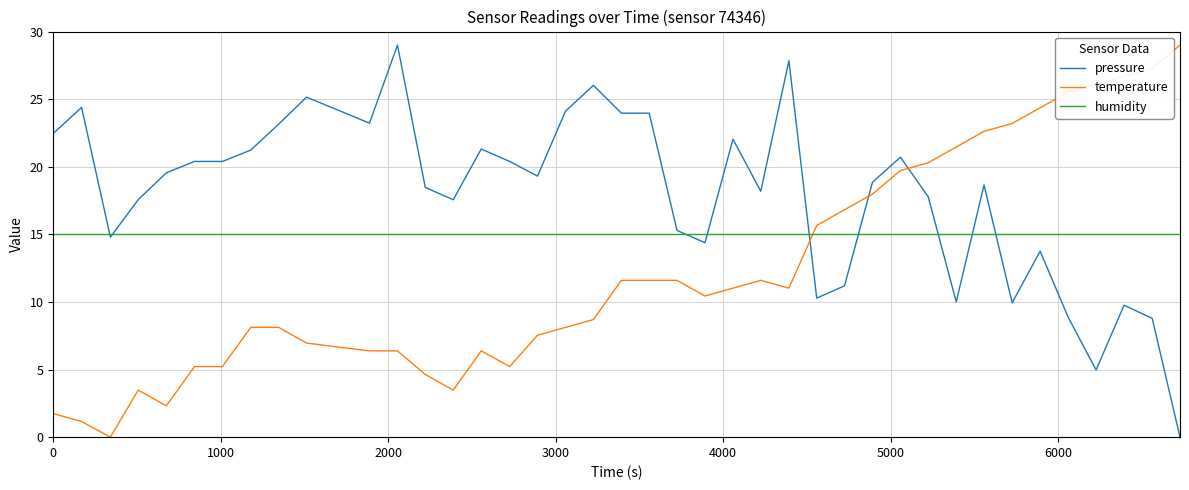

True or false: humidity and temperature cross at least once.

True